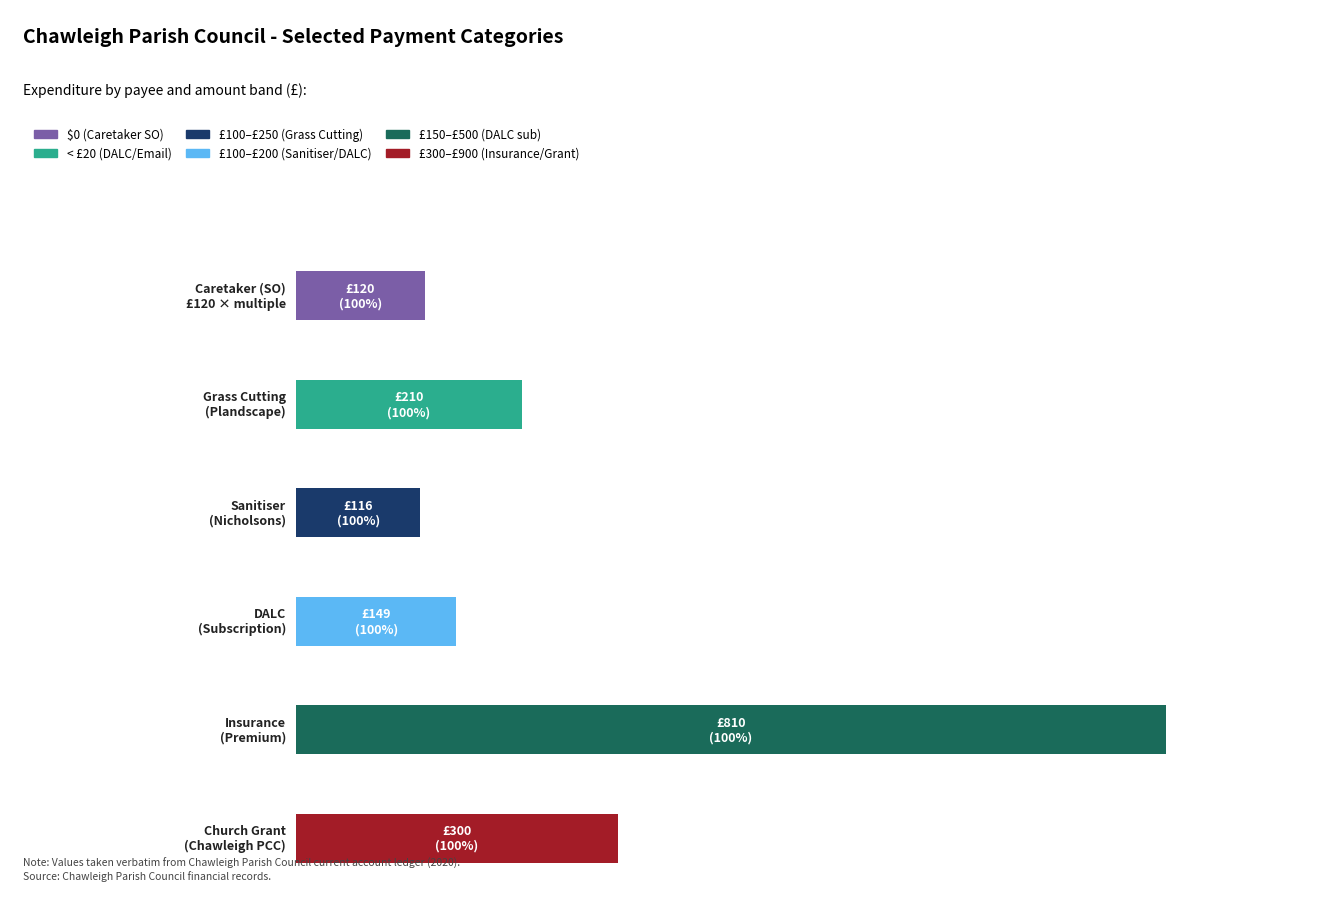

True or false: $0 (Caretaker) has a value of 0.0 at DALC
(Subscription).

True